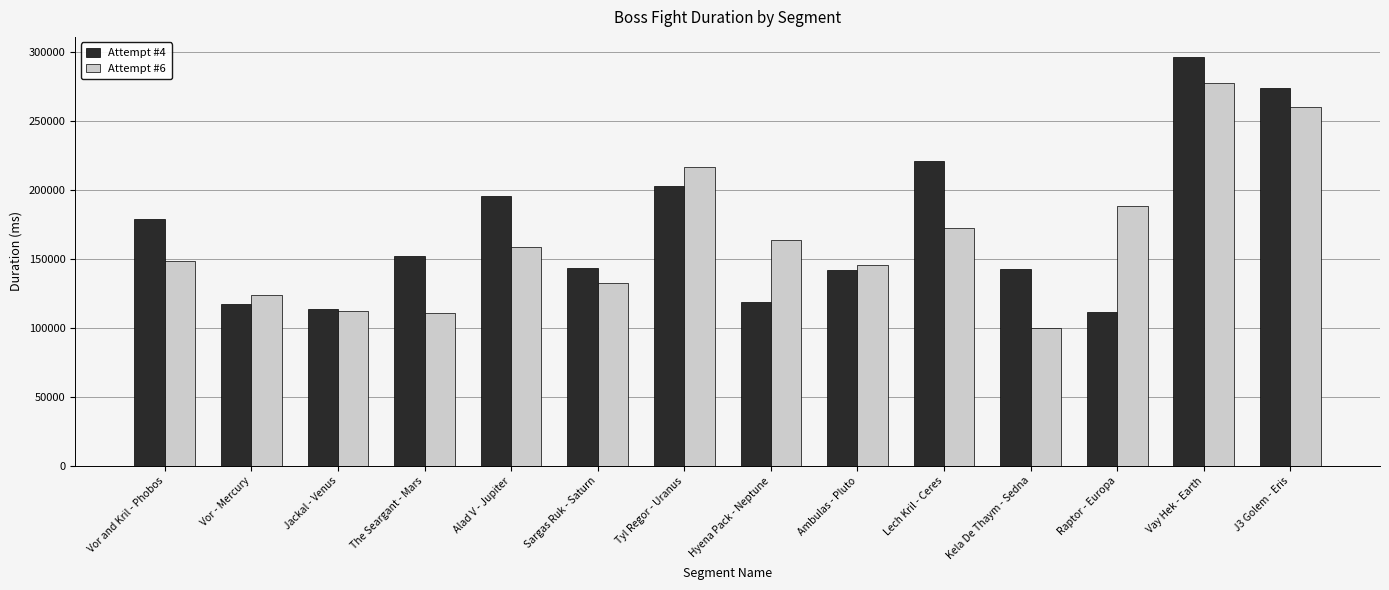

What is the difference between the Attempt #6 values at Vor and Kril - Phobos and Hyena Pack - Neptune?

15431